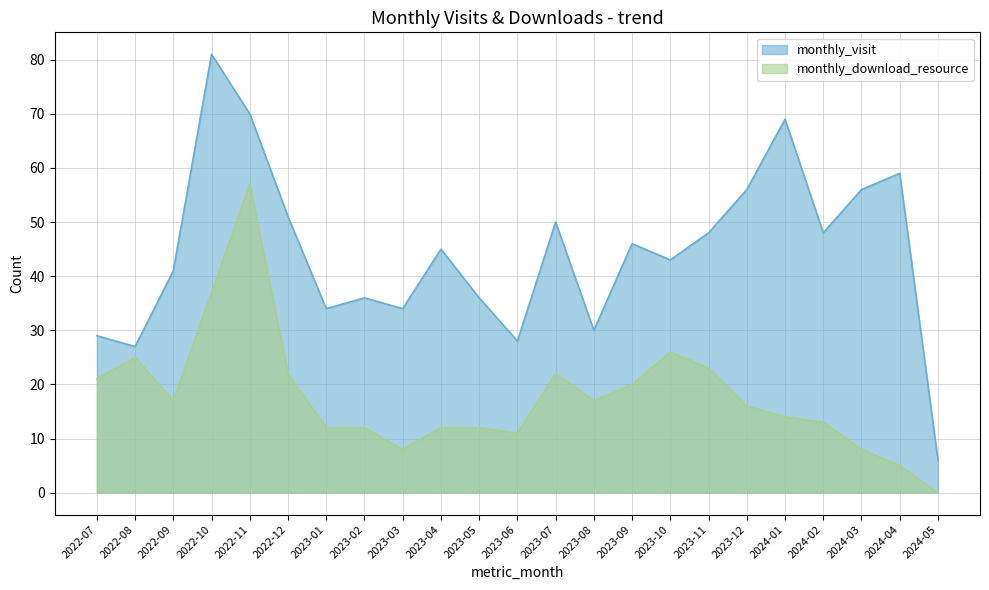

What is the minimum value for monthly_visit?

6